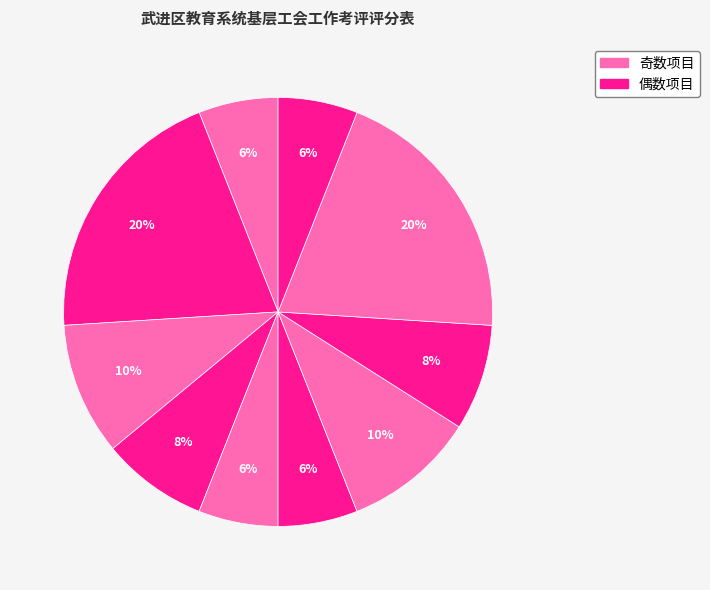

How many slices are in this pie chart?

10